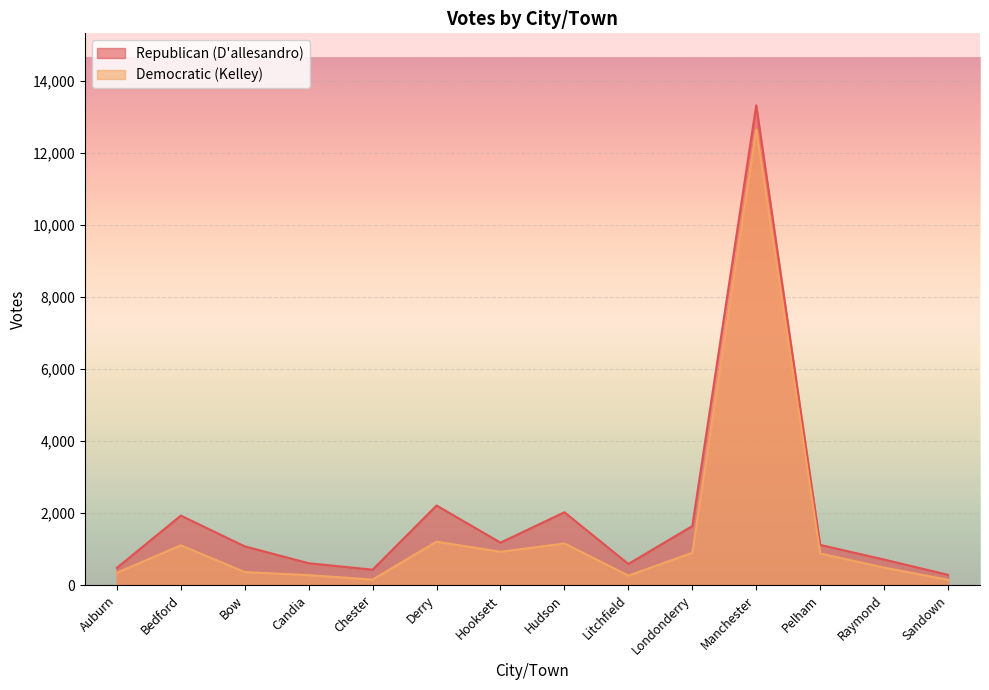

Reading left to right, what are all the values shown in this chart?

Republican (D'allesandro): 477	1929	1075	606	427	2210	1178	2022	586	1639	13325	1116	708	284
Democratic (Kelley): 343	1104	361	275	152	1206	924	1156	261	897	12648	876	485	145